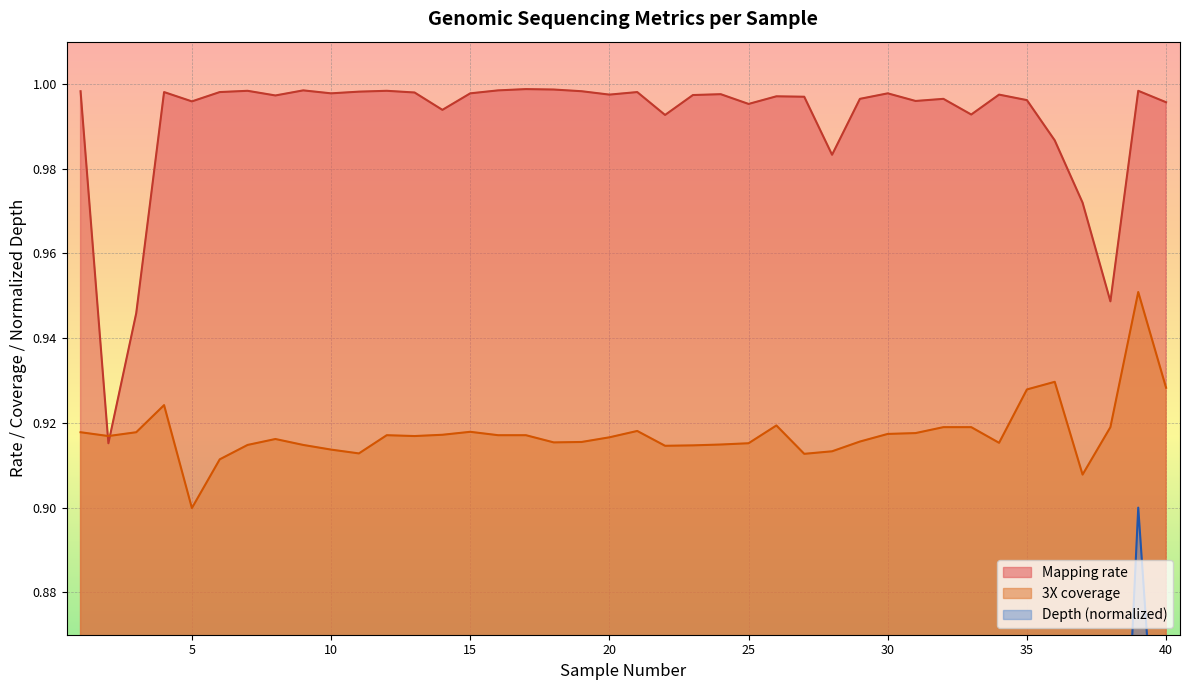

Which series has the largest range (max minus min)?

Mapping rate